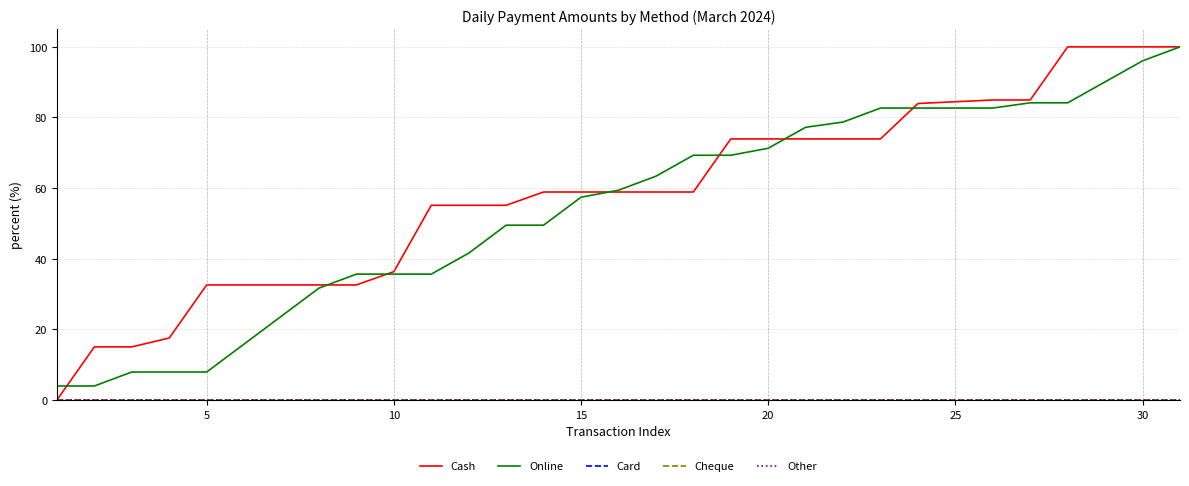

Is this an area chart (filled region under the line)?

No